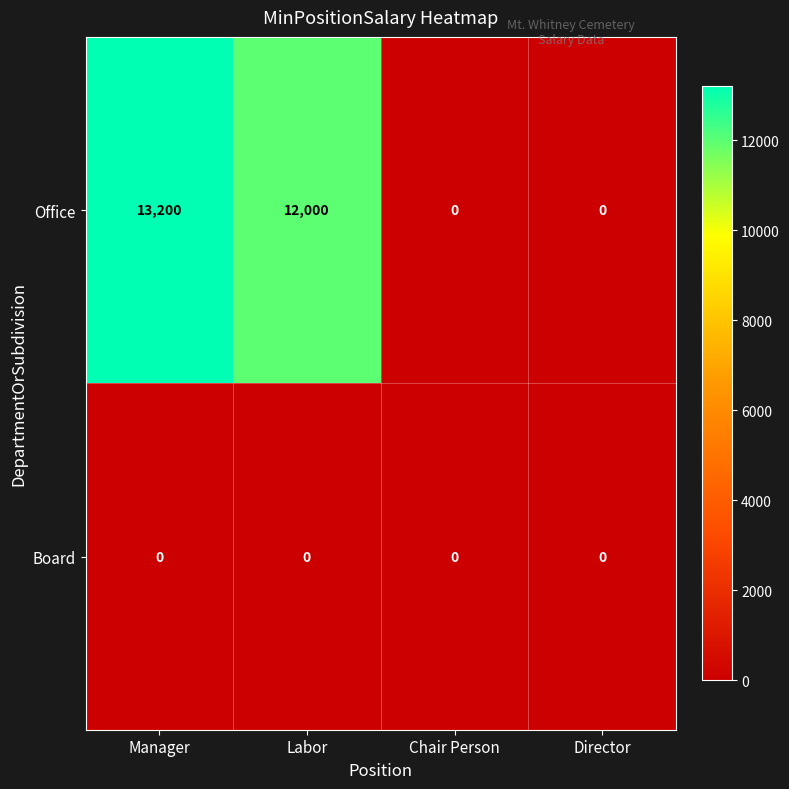

List the series in order of their overall mean, lowest first.

Board, Office